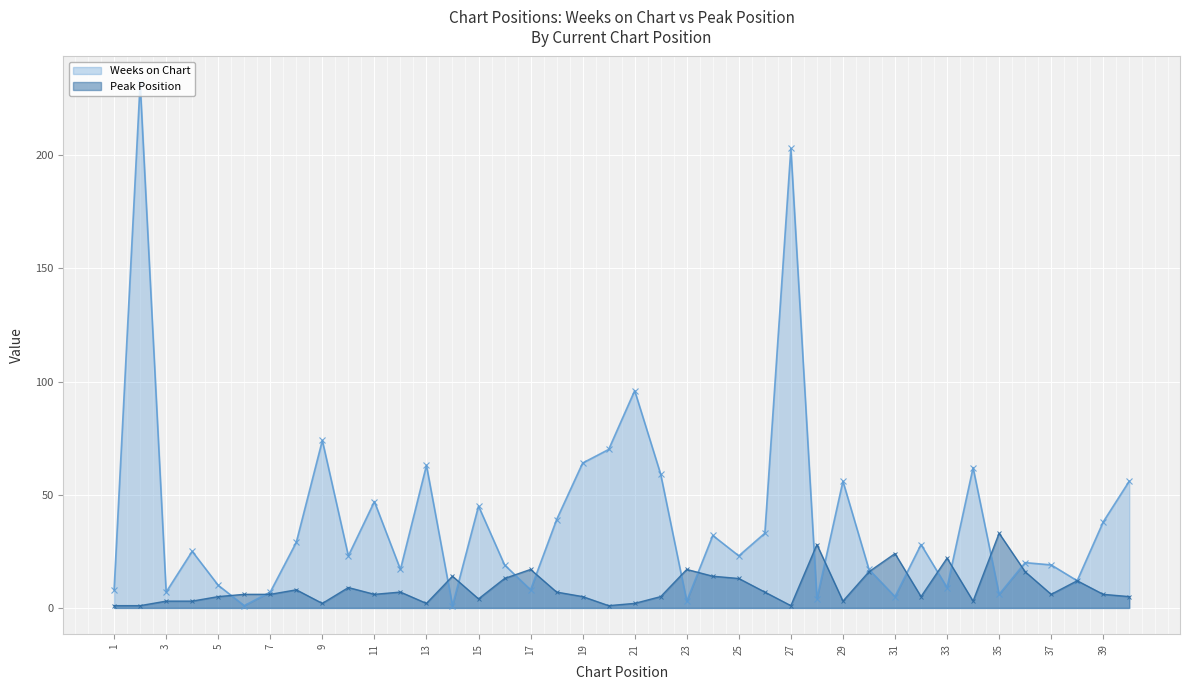

At how many categories does at least one series exceed 144?

2